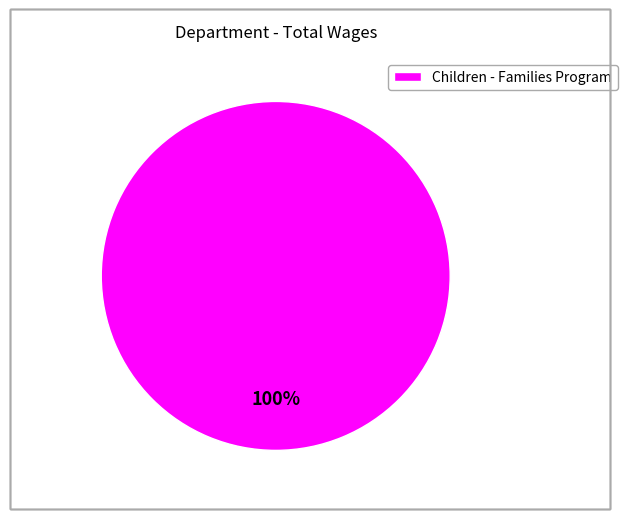

What percentage is the Children - Families Program slice, to the nearest percent?

100%